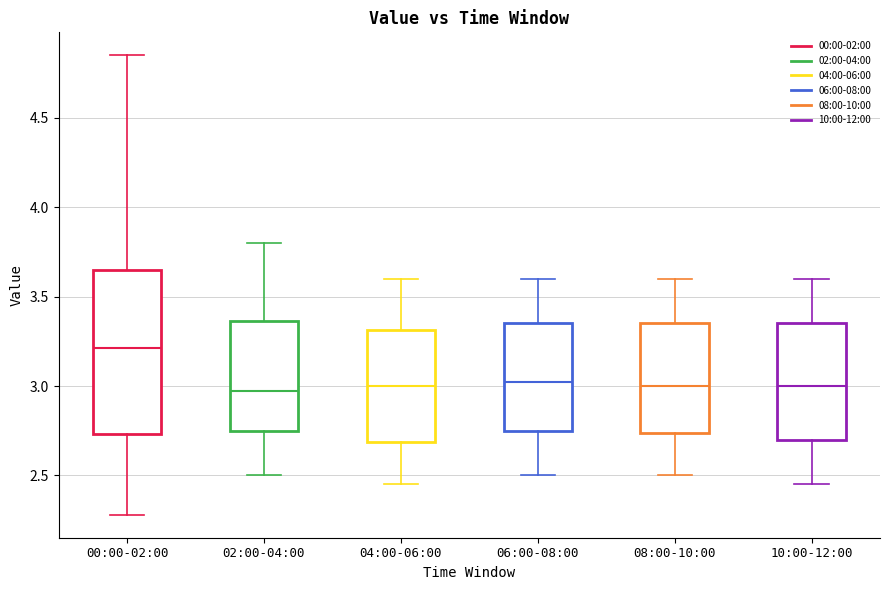

Comparing the boxes themselves (not the whiskers), which one is the tallest?

00:00-02:00